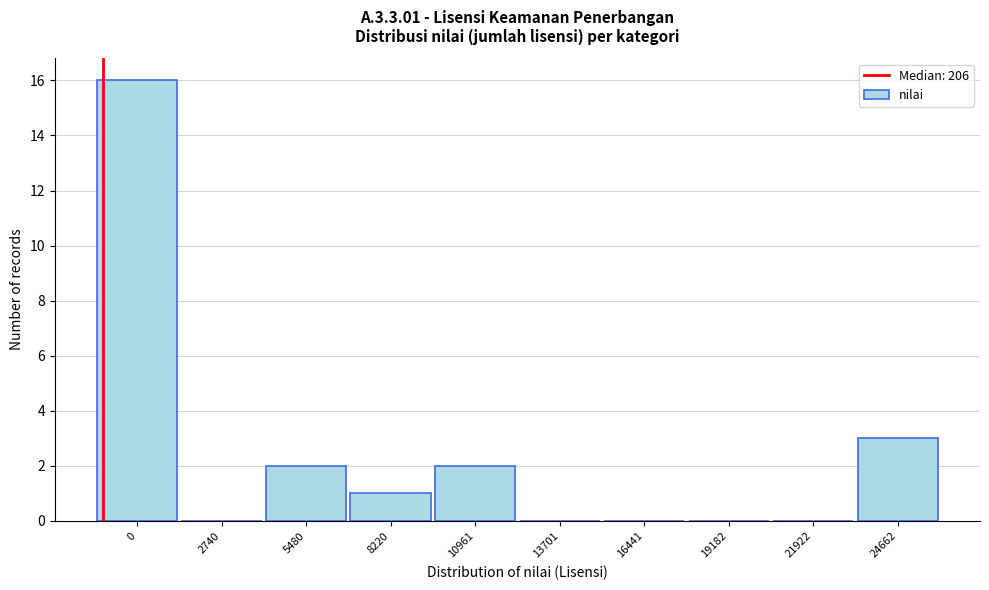

What is the maximum value shown in the chart?

16